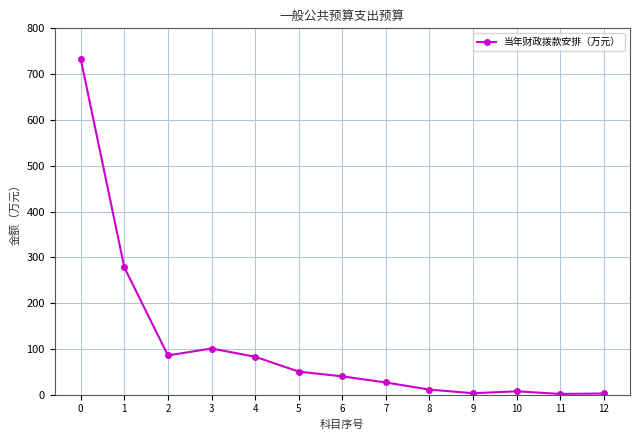

What is the greatest value displayed?

733.2